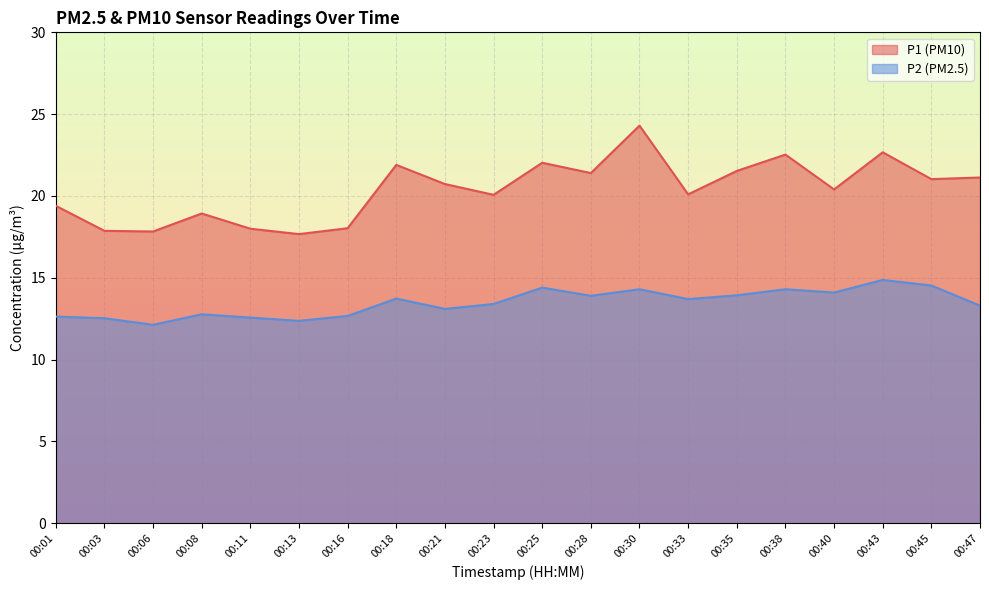

Reading left to right, transcribe all the data shown in this chart.

P1: 19.4	17.9	17.8	18.9	18.0	17.7	18.0	21.9	20.7	20.1	22.0	21.4	24.3	20.1	21.5	22.5	20.4	22.7	21.0	21.1
P2: 12.6	12.5	12.1	12.8	12.6	12.4	12.7	13.7	13.1	13.4	14.4	13.9	14.3	13.7	13.9	14.3	14.1	14.9	14.5	13.3